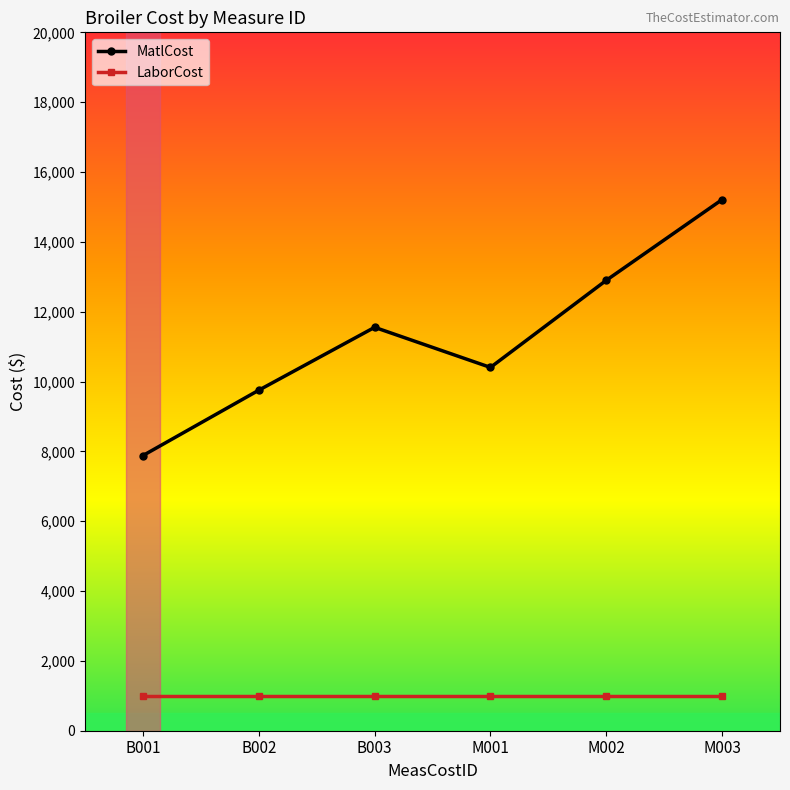

What is the difference between the maximum and minimum values in the MatlCost series?

7329